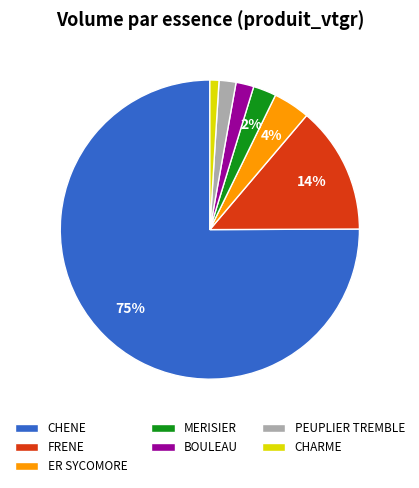

Do CHARME and ER SYCOMORE together represent more than half of the pie?

No